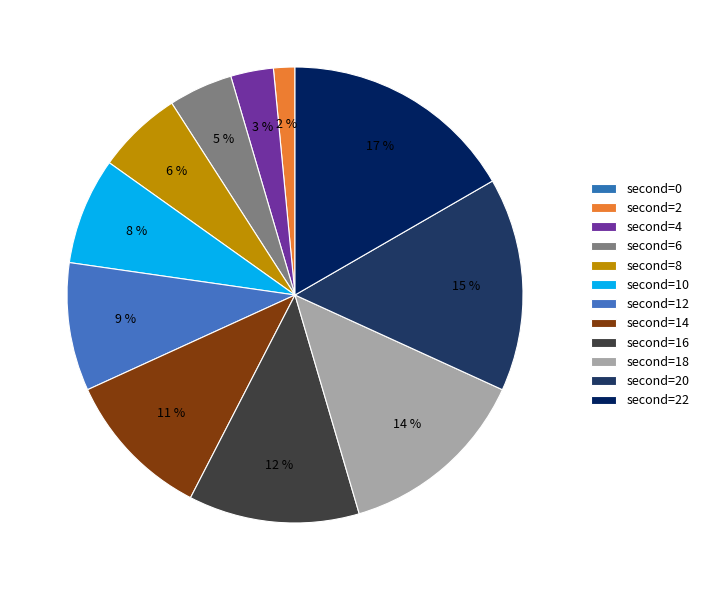

How many segments does this pie chart have?

12